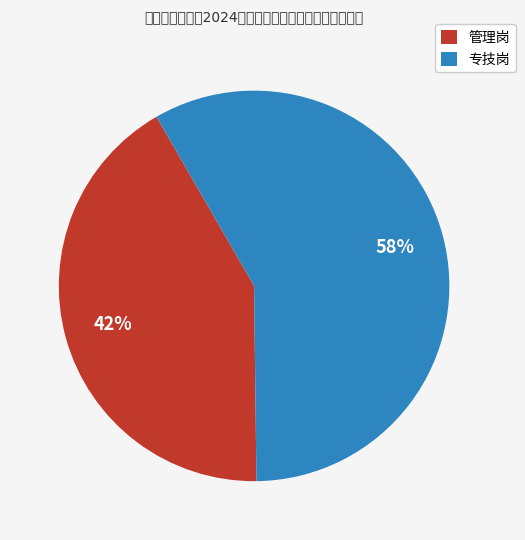

To the nearest percent, what is the difference between the 管理岗 and 专技岗 slice percentages?

16%